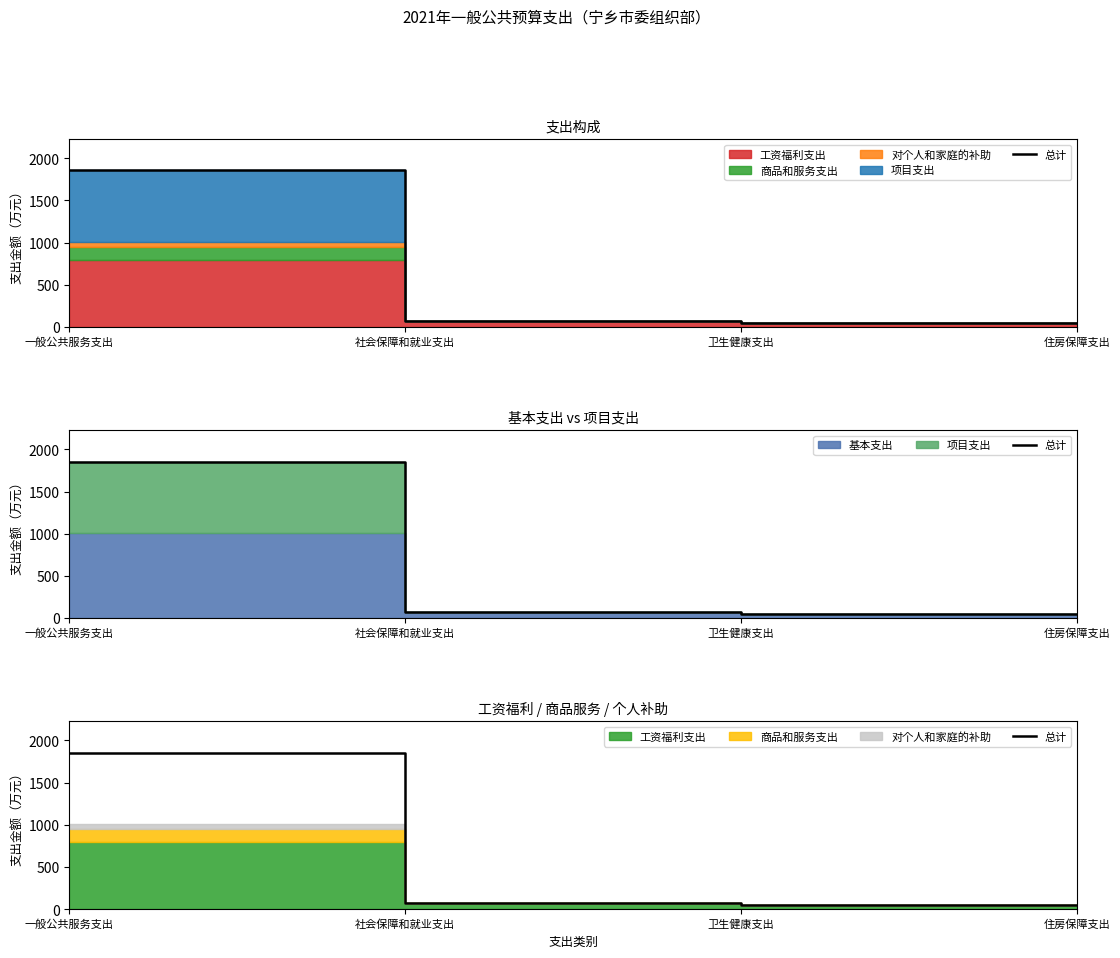

The value at 一般公共服务支出 is 1855.0. True or false?

True